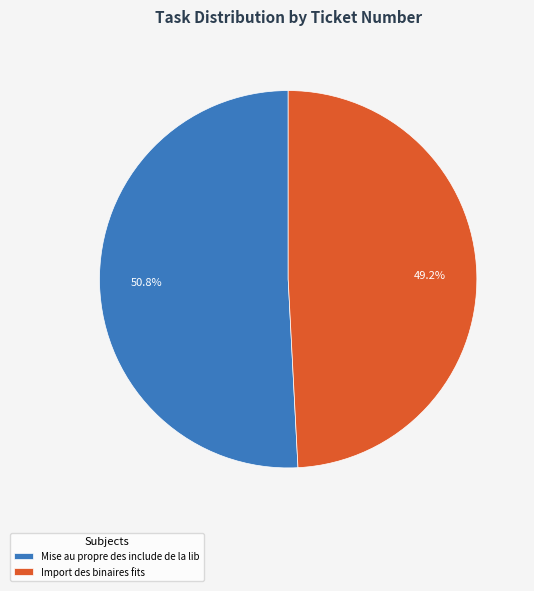

Which slice is the smallest?

Import des binaires fits